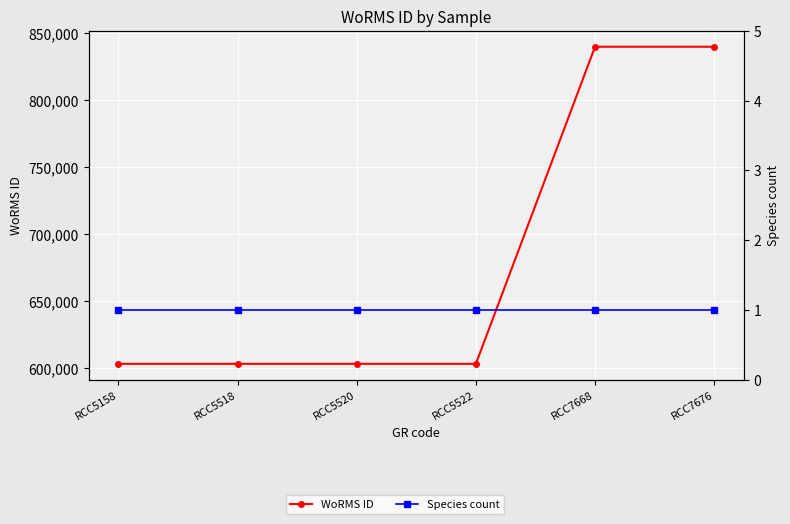

Which category has the lowest value in the WoRMS ID series?

RCC5158